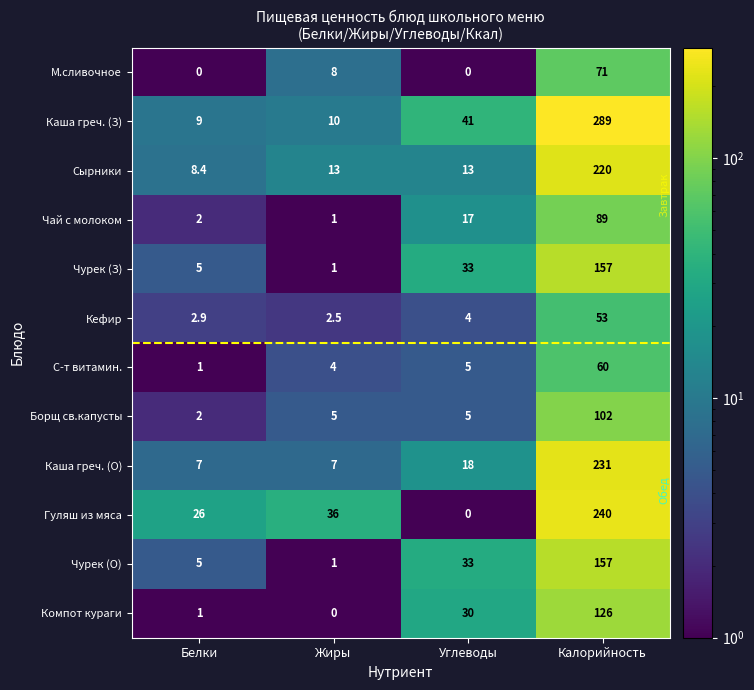

What is the difference between the highest and lowest values at Калорийность?

236.0